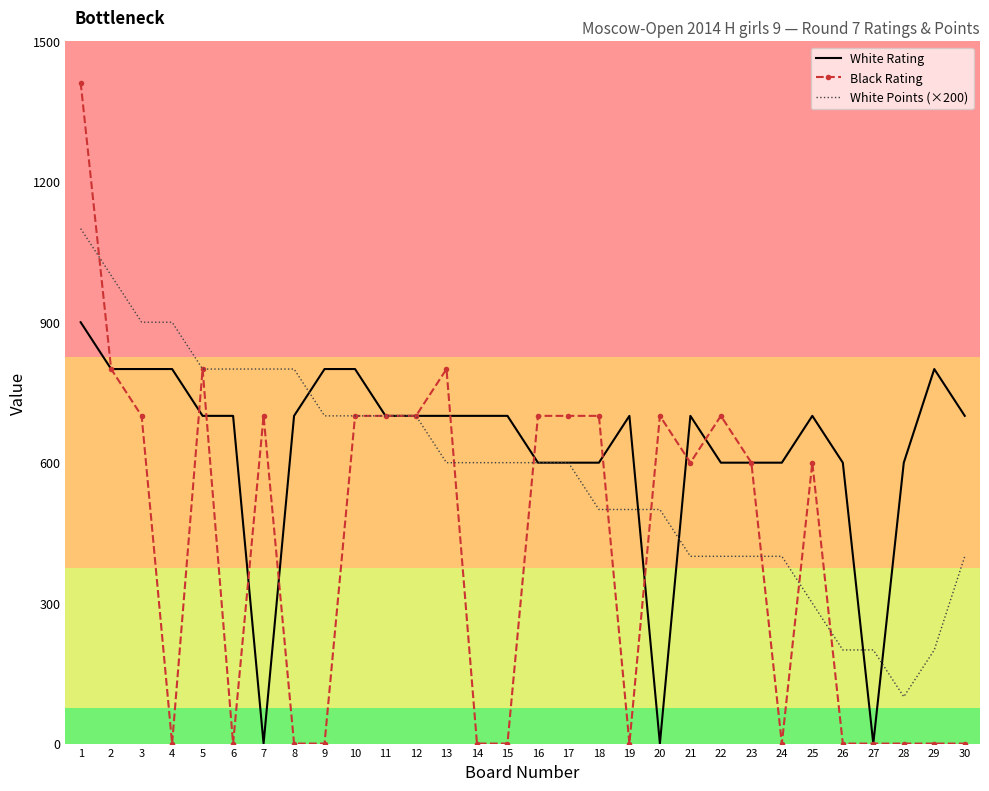

Which series has the widest spread of values?

Black Rating